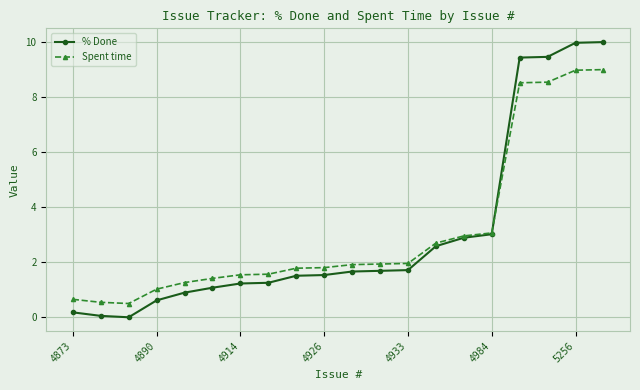

What is the value of the % Done point at the 13th from the left?

1.7